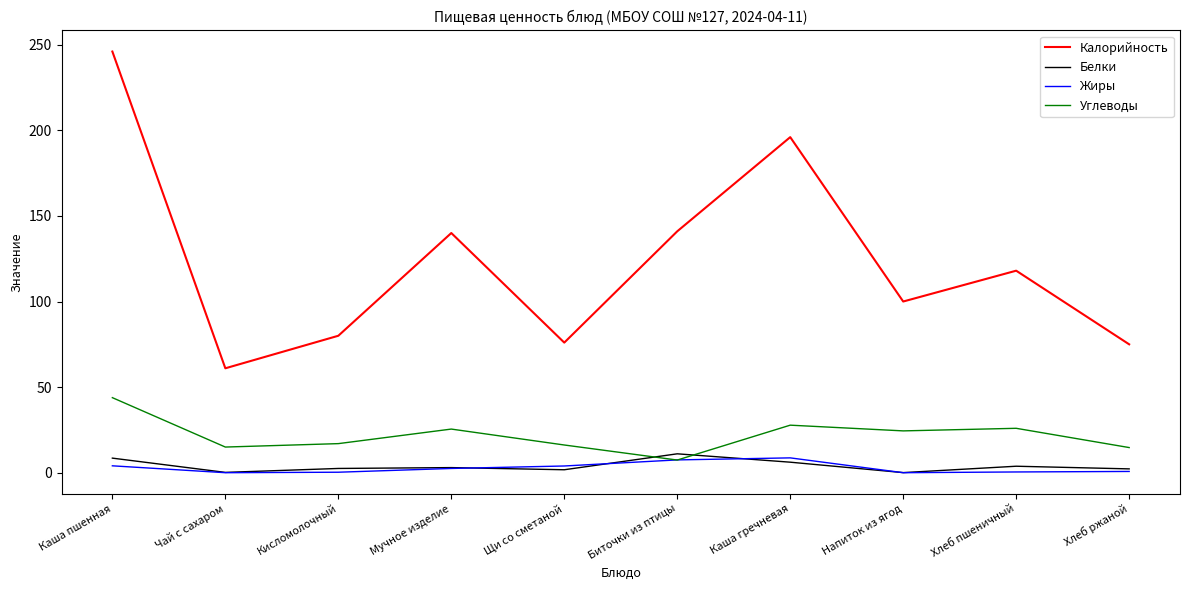

Which category has the highest value across all series?

Каша пшенная